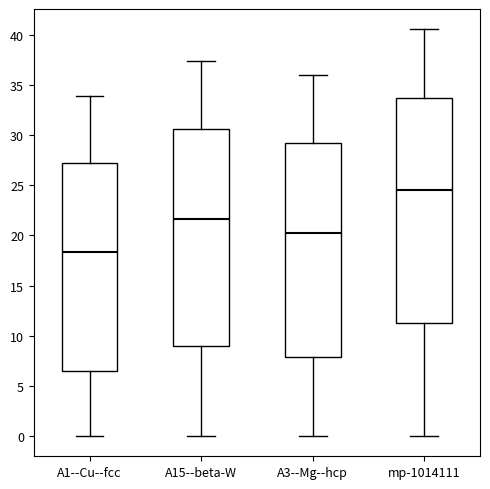

Which box's median line is the highest?

mp-1014111